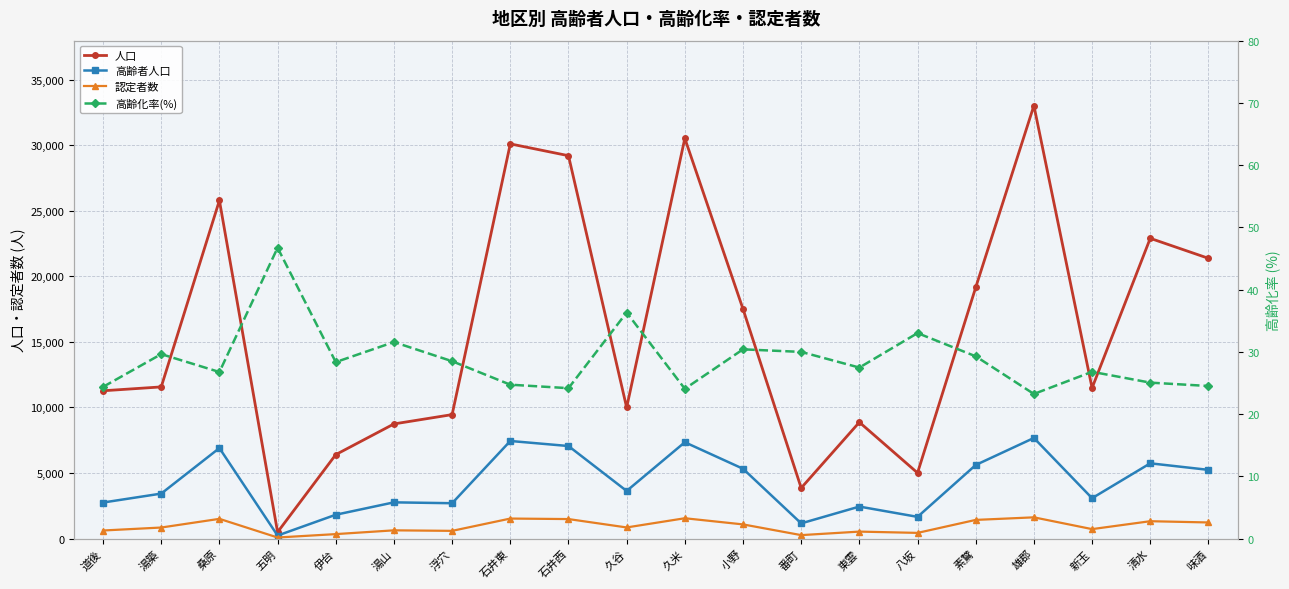

Which series changed the most between 湯築 and 小野?

人口